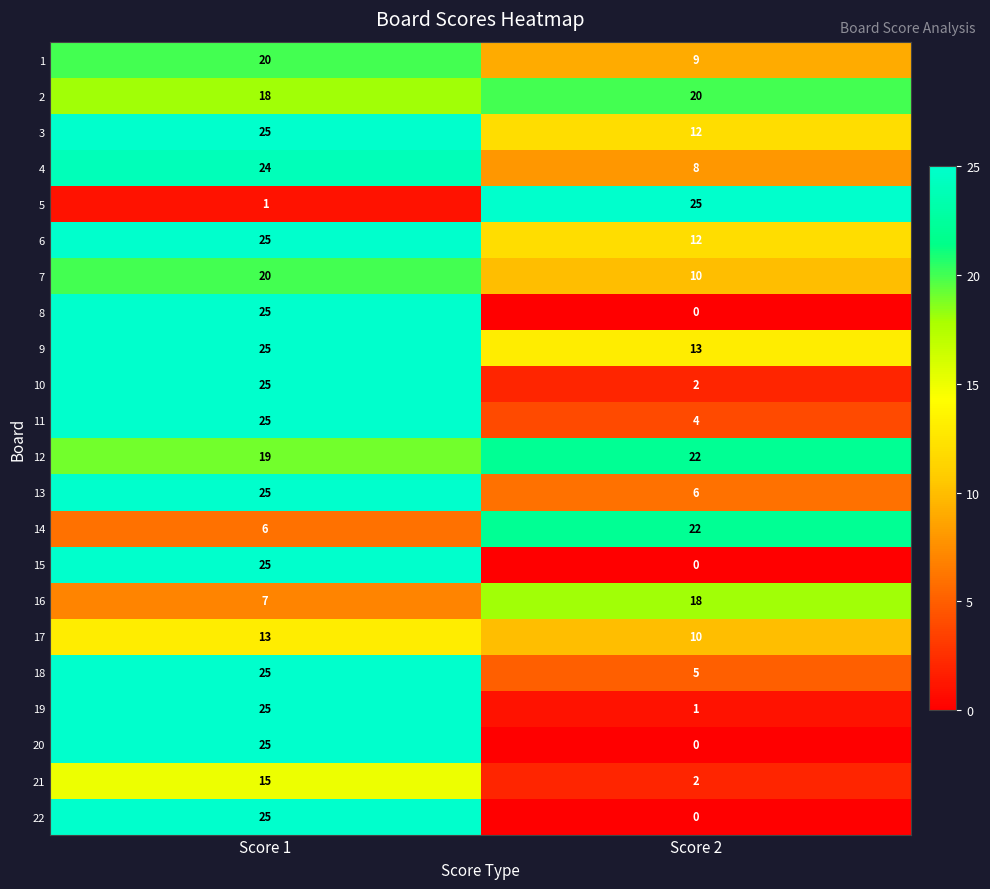

True or false: 22 has a value of 0 at Score 2.

True